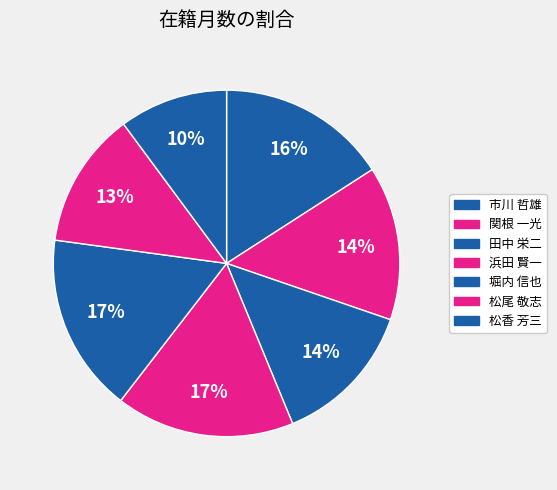

To the nearest percent, what is the combined percentage of 松尾 敬志 and 浜田 賢一?

29%